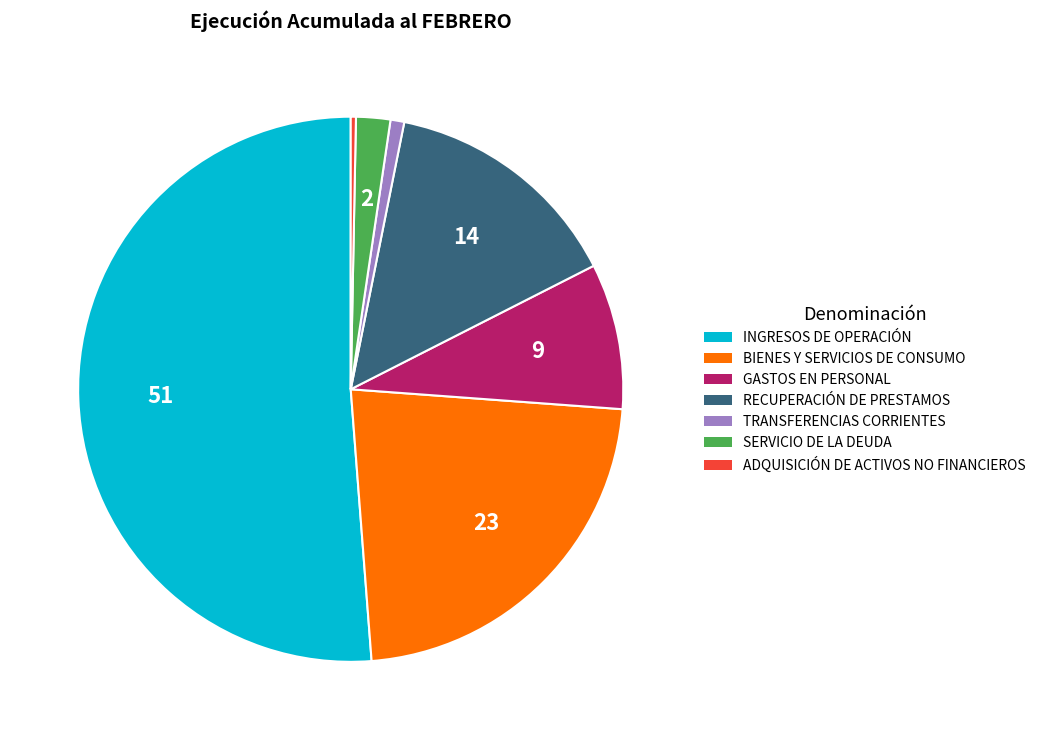

Which category has the smallest portion of the pie?

ADQUISICIÓN DE ACTIVOS NO FINANCIEROS